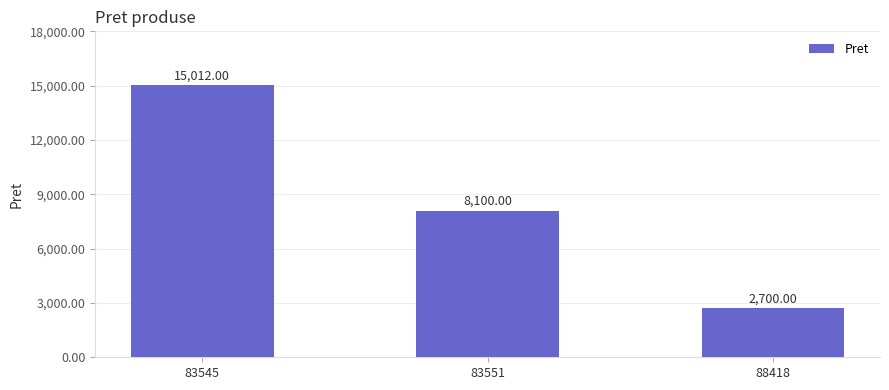

What is the minimum value shown in the chart?

2700